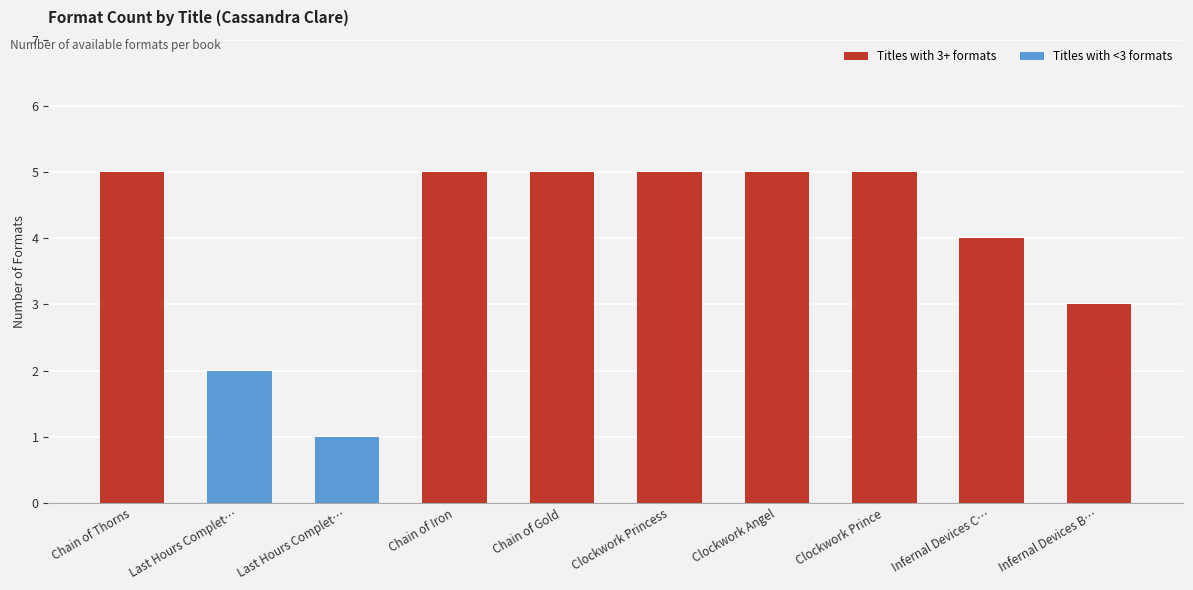

At which label is the value closest to 3?

Infernal Devices B…